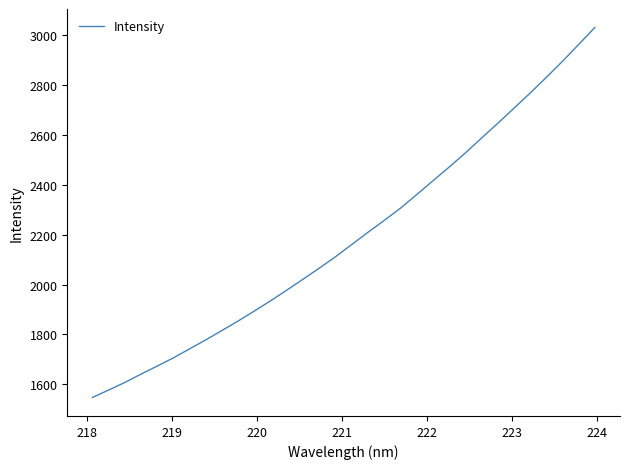

What is the maximum value shown in the chart?

3030.5